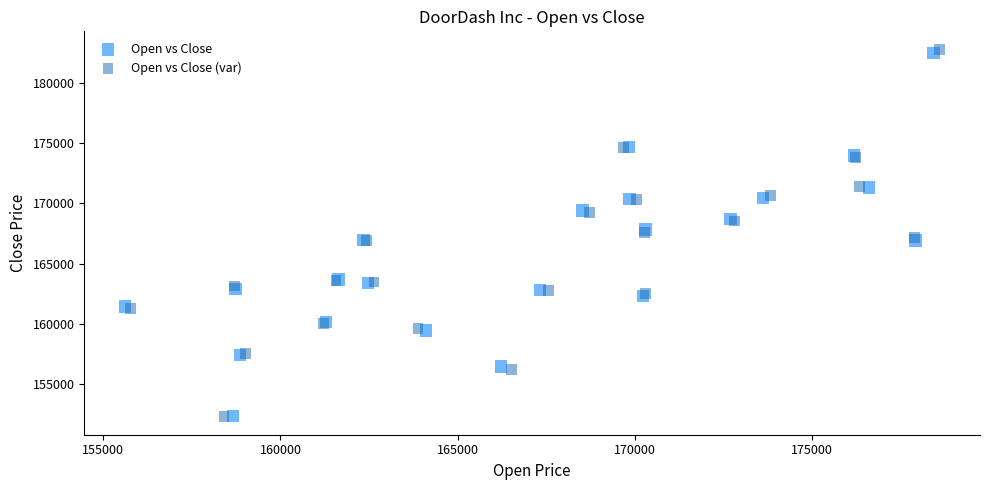

Which series reaches the maximum Y coordinate?

Open vs Close (var)